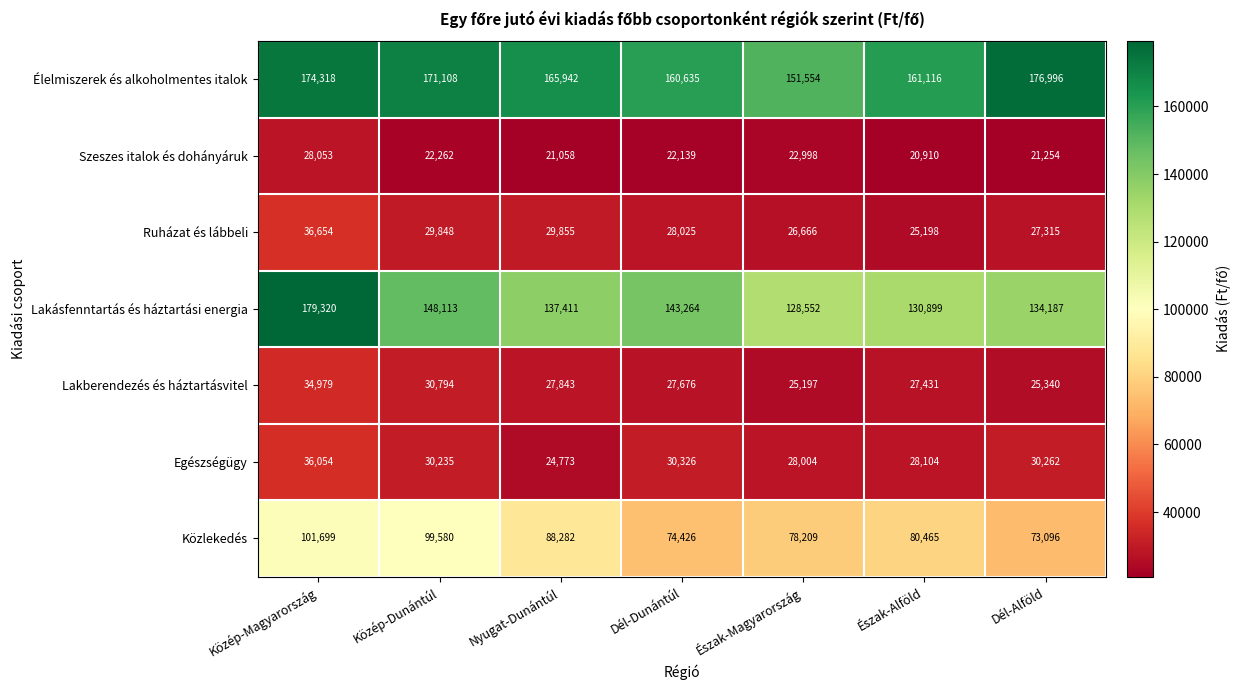

Which series changed the most between Nyugat-Dunántúl and Észak-Alföld?

Közlekedés